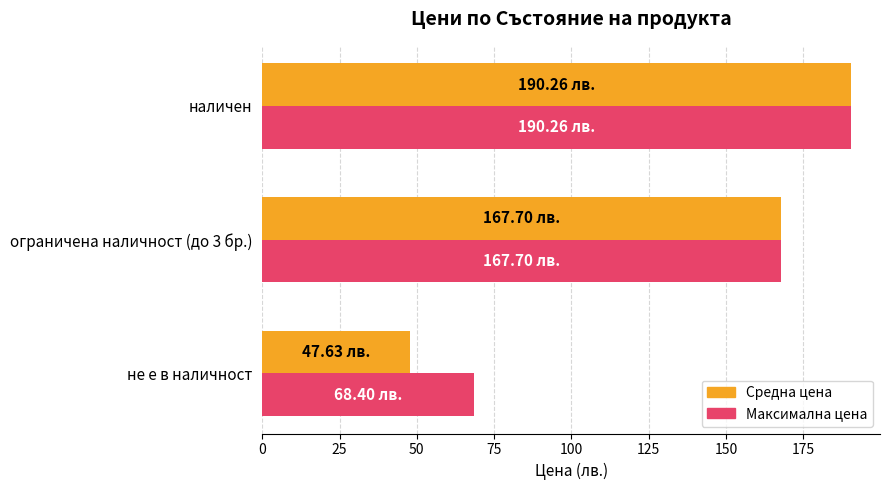

What is the total value across all series at ограничена наличност (до 3 бр.)?

335.4